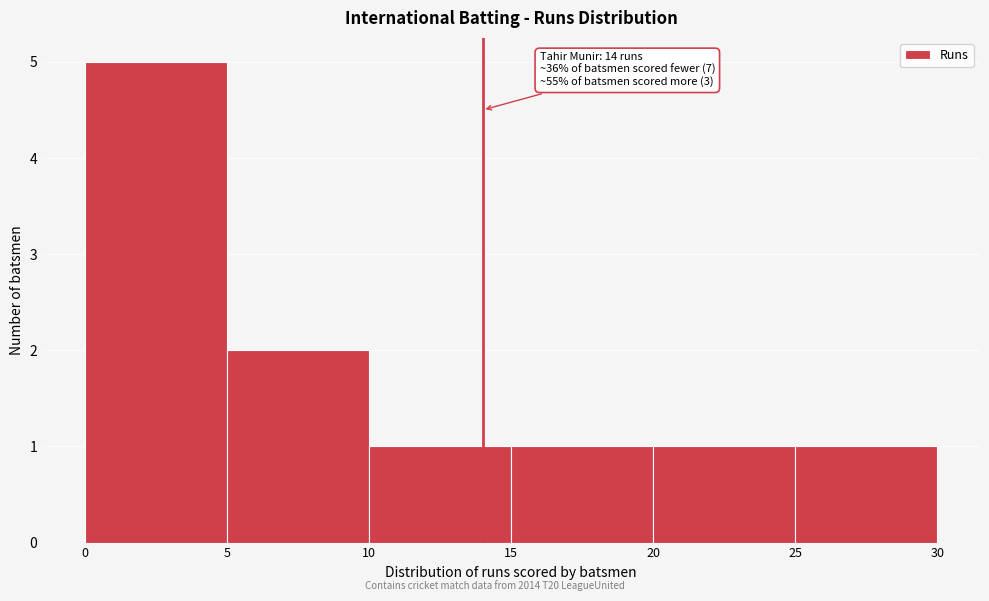

Which range on the x-axis has the tallest bar?

0 to 5